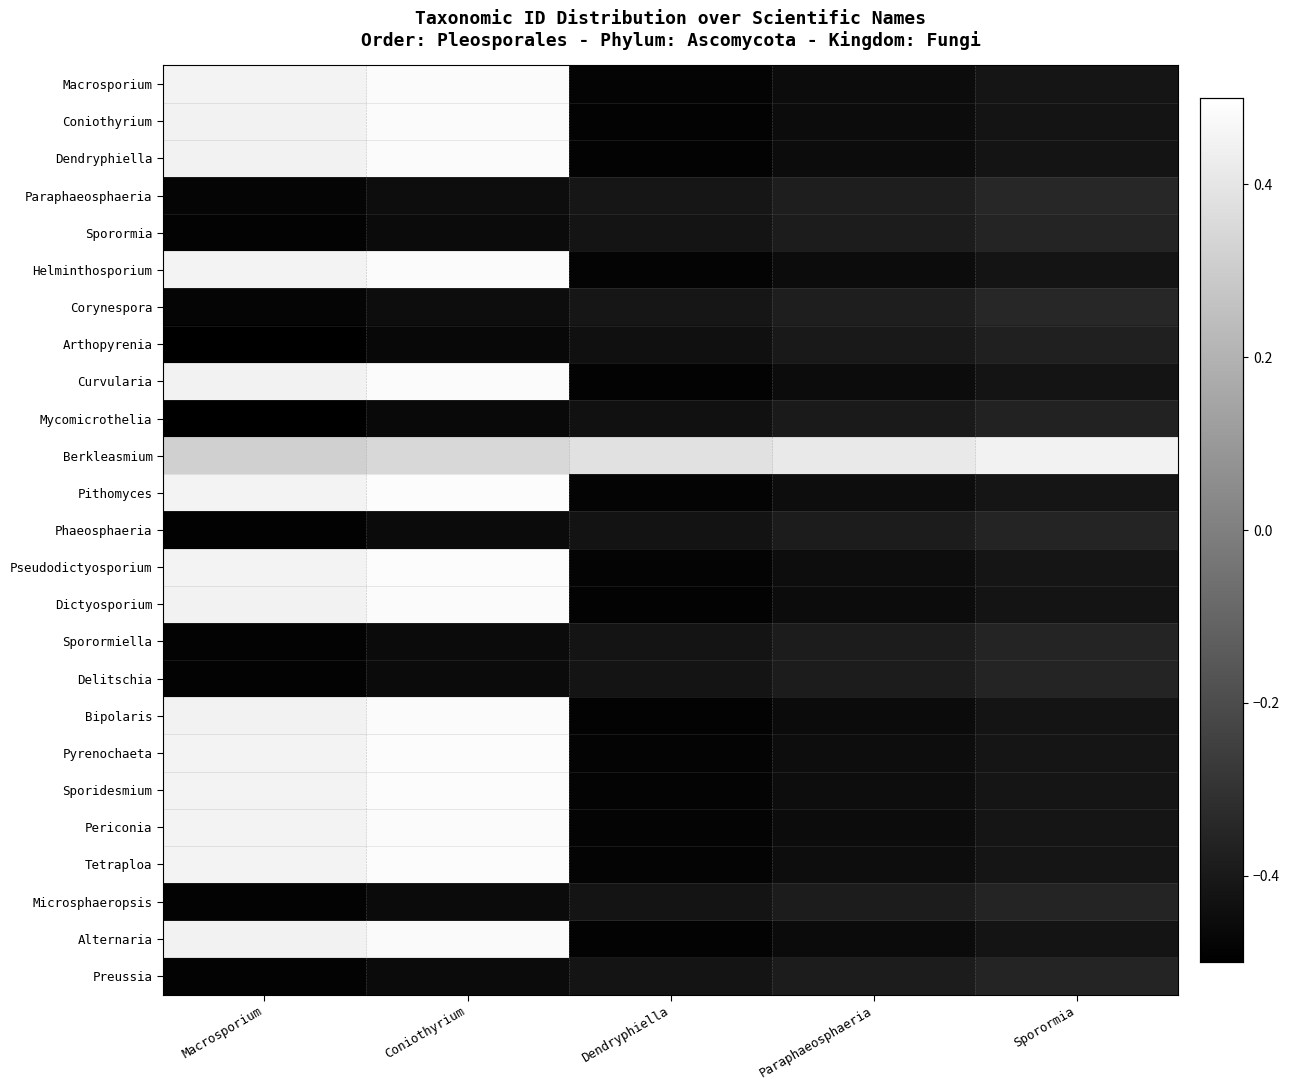

How many categories are shown in the chart?

5